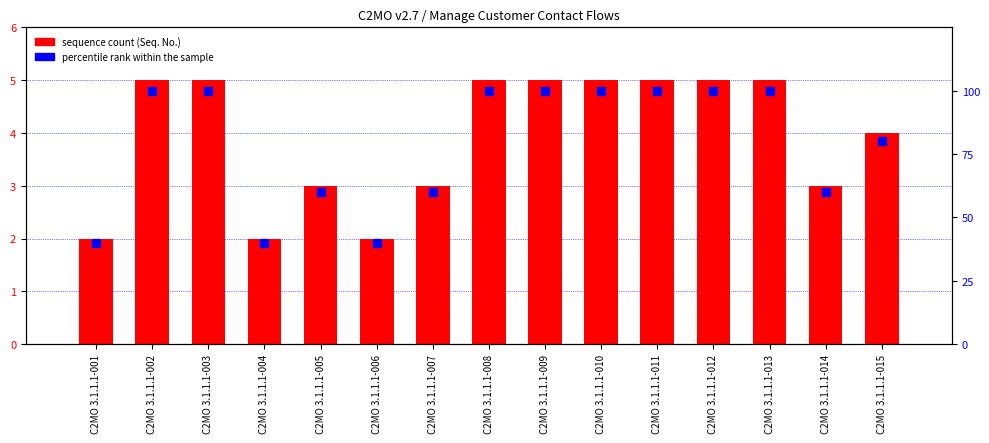

What is the difference between the maximum and minimum values in the percentile rank within the sample series?

60